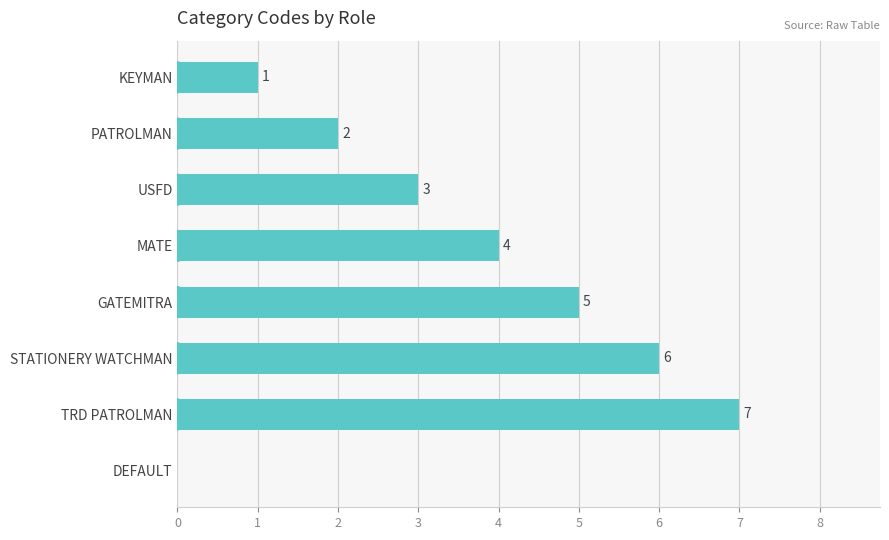

Count the number of categories in the chart.

8